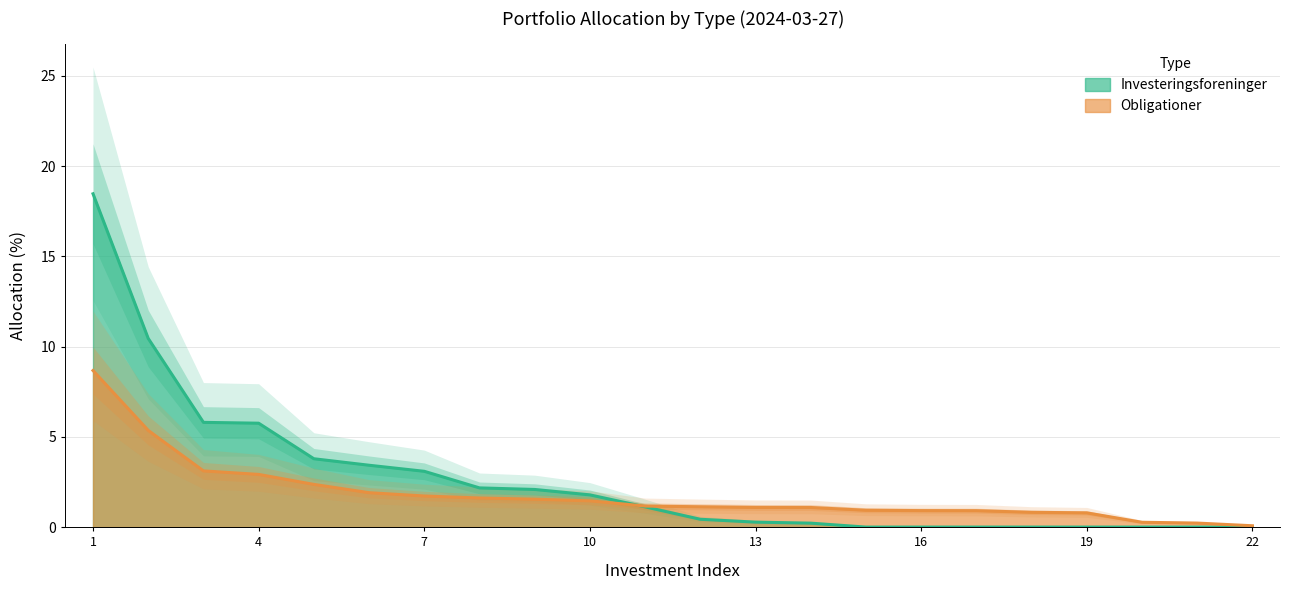

What is the greatest value displayed?

8.7